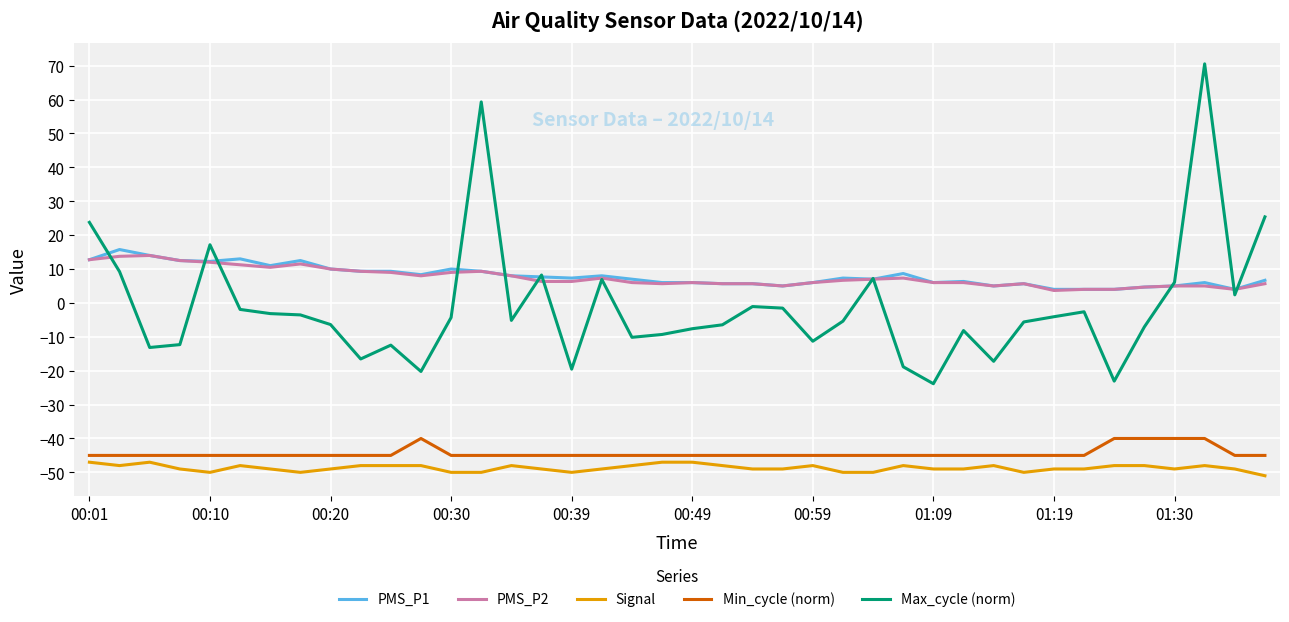

Is this an area chart (filled region under the line)?

No